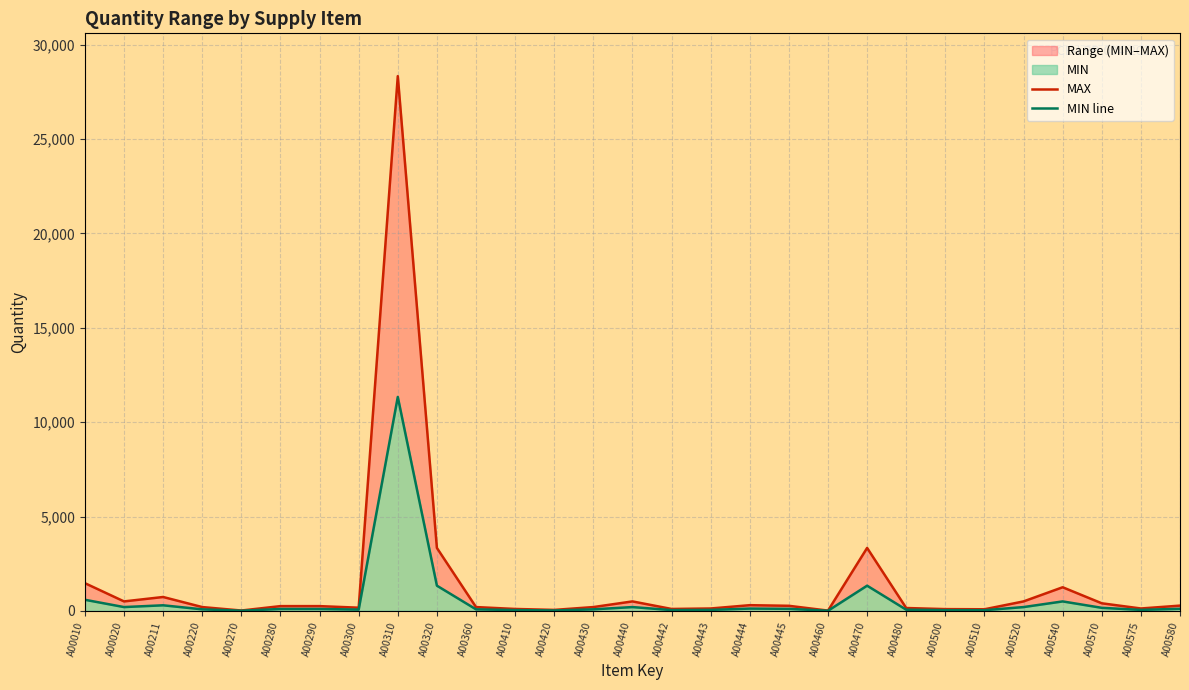

Reading left to right, extract all data points from this chart.

MAX: 1467	500	734	200	17	250	250	167	28341	3334	200	100	50	200	500	100	125	300	267	13	3334	150	92	83	500	1250	400	125	277
MIN line: 587	200	294	80	7	100	100	67	11337	1334	80	40	20	80	200	40	50	120	107	5	1334	60	37	34	200	500	160	50	111